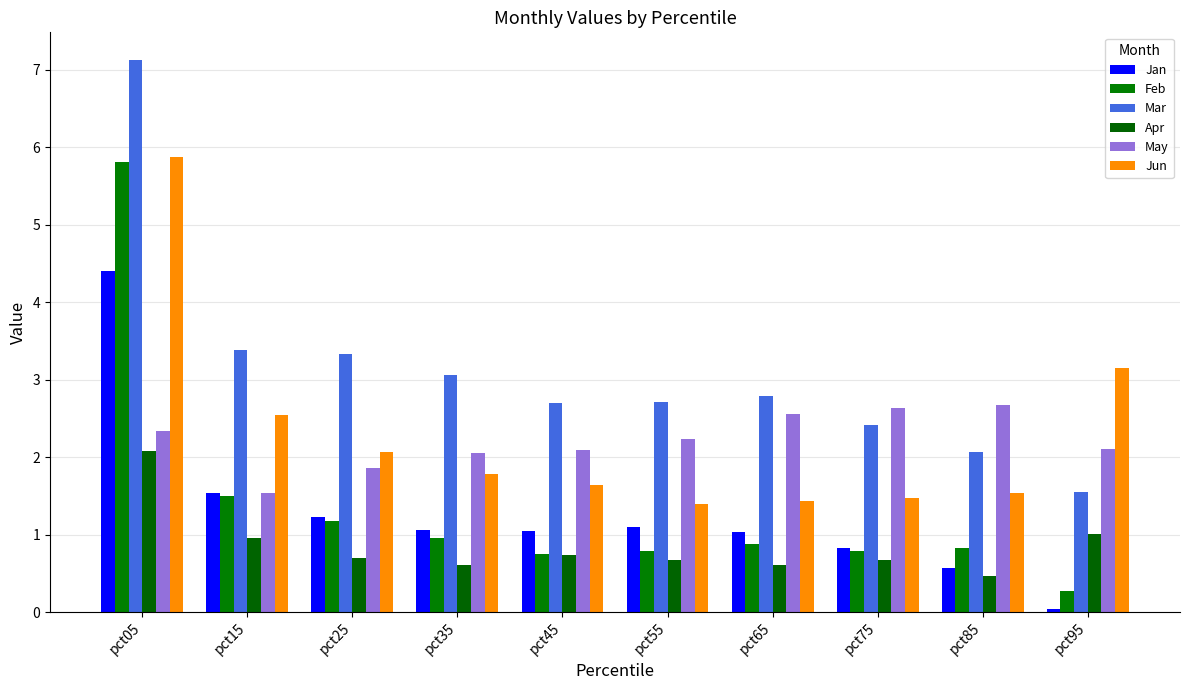

Is it true that Jun equals 2.1 at pct25?

True